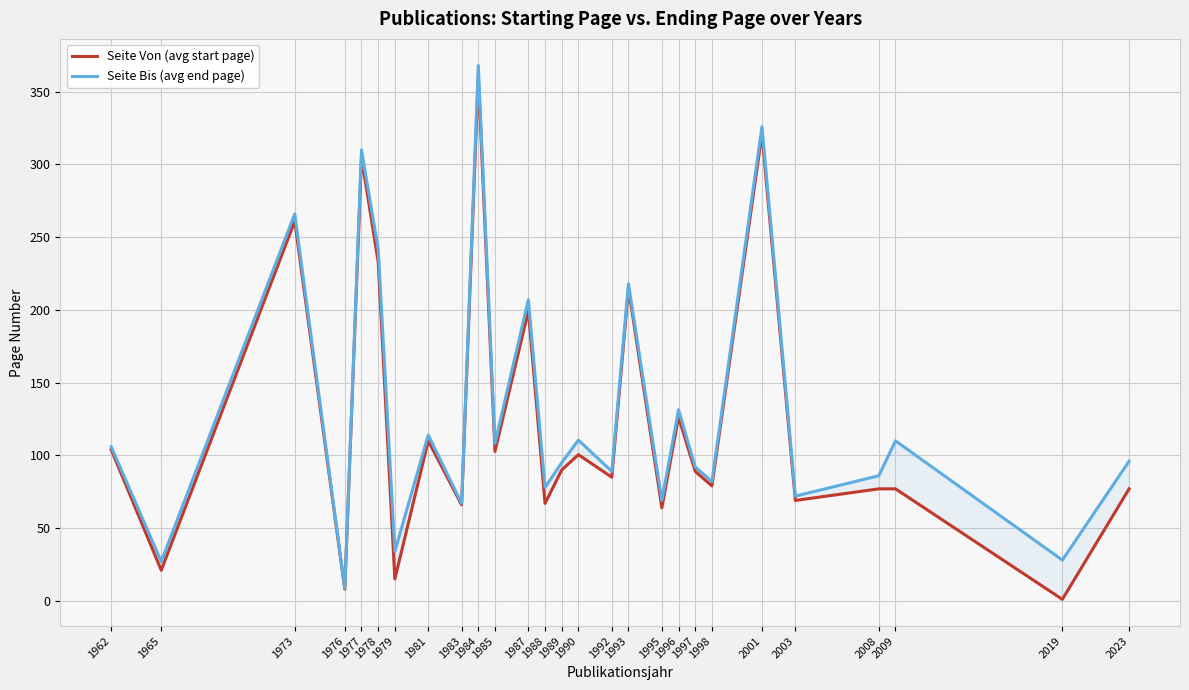

At 2001, list the series in order from smallest to largest.

Seite Von (avg start page), Seite Bis (avg end page)